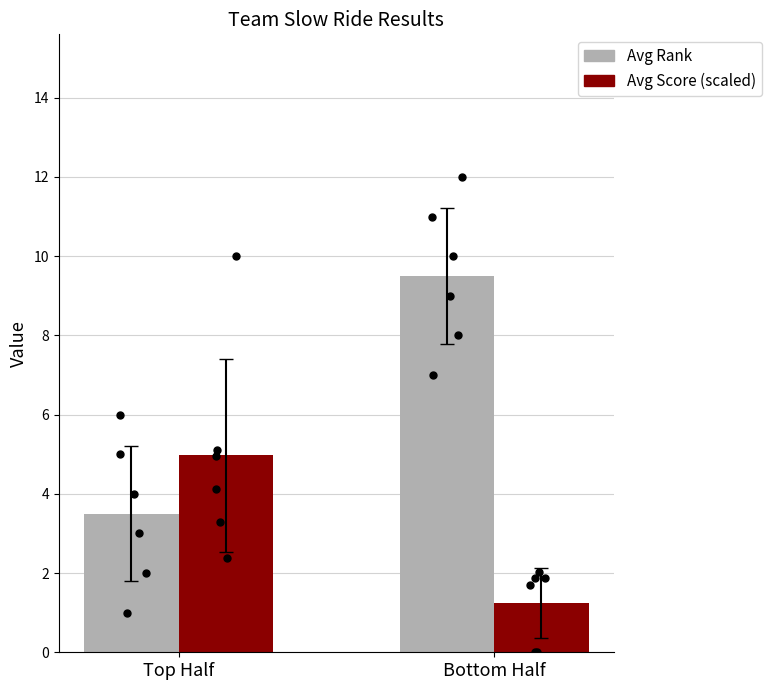

What is the total value across all series at Bottom Half?

10.7